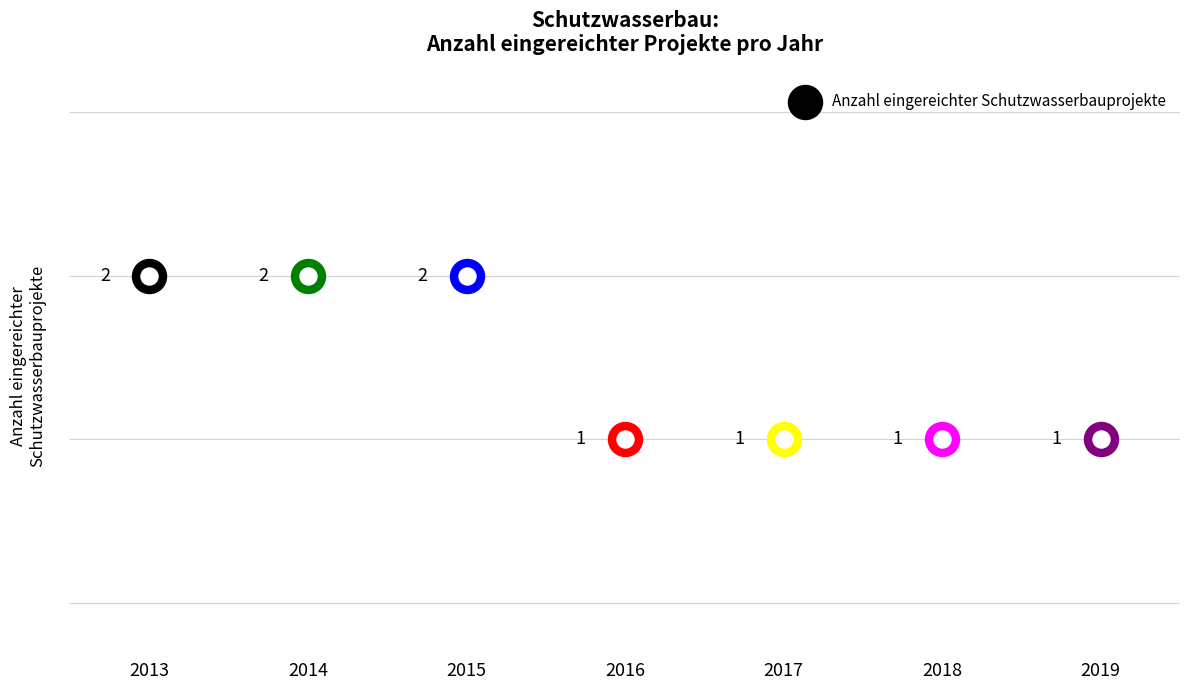

What is the ratio of the value at 2016 to the value at 2019?

1.0